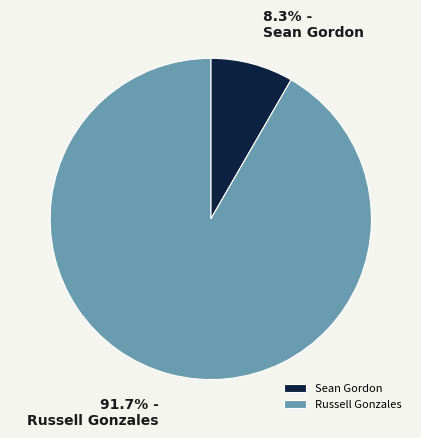

What percentage is the Russell Gonzales slice, to the nearest percent?

92%